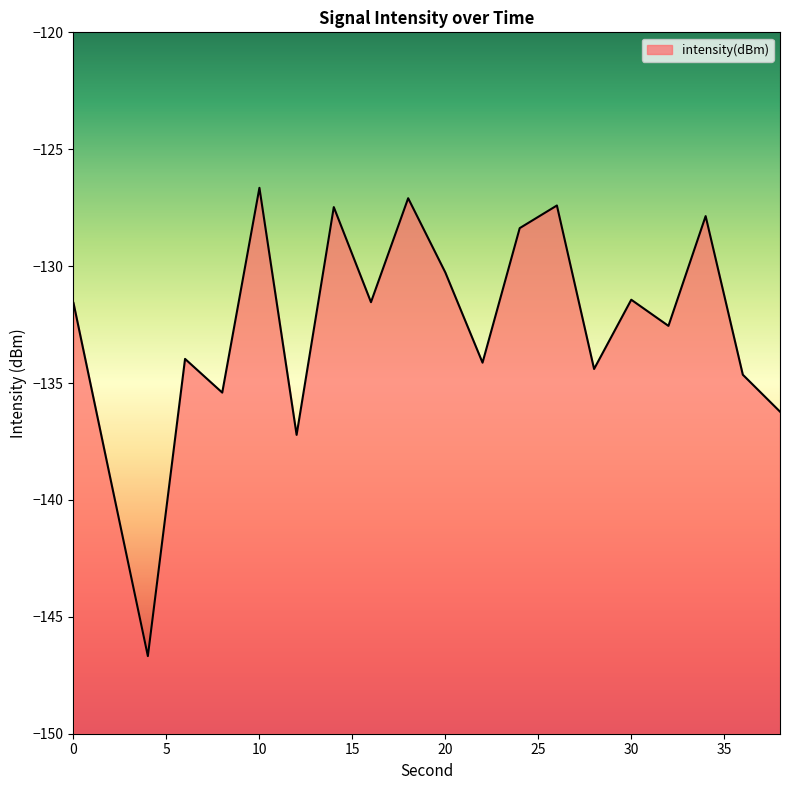

Is it true that the value at 2 is -233.9?

False